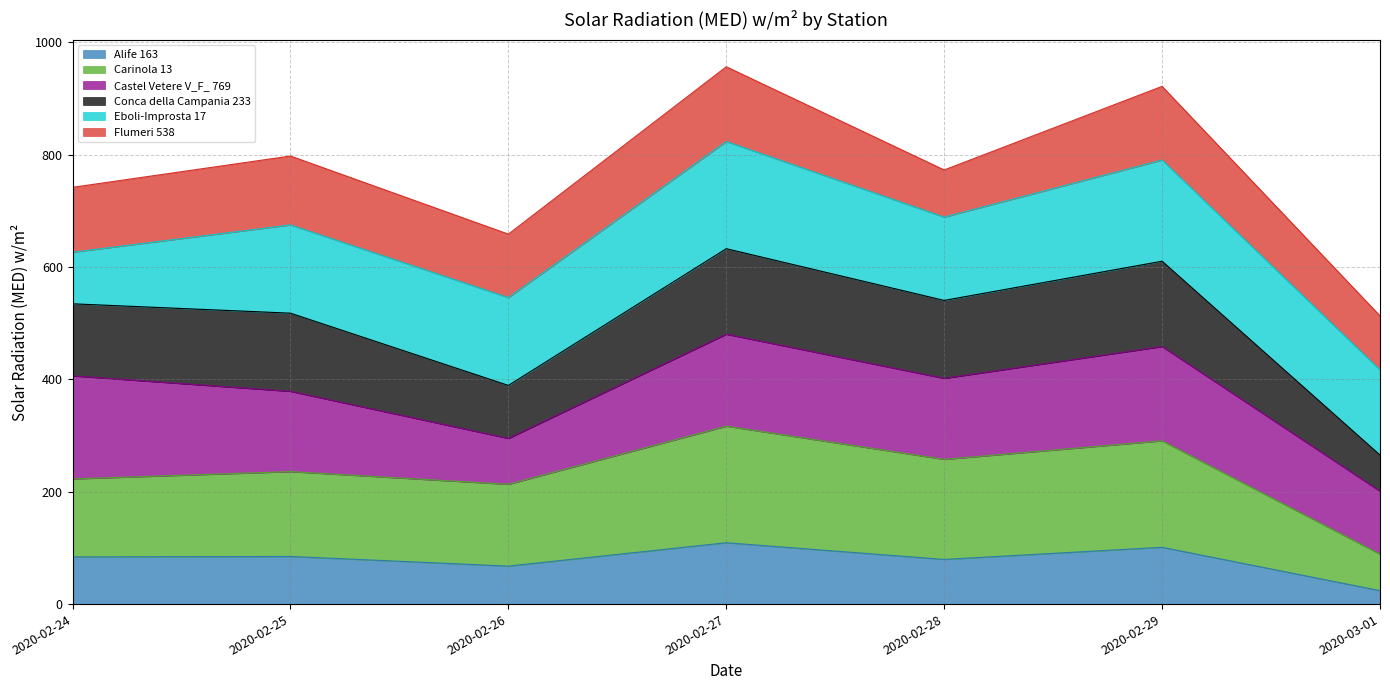

Where does the Alife 163 series first go above 84?

2020-02-25